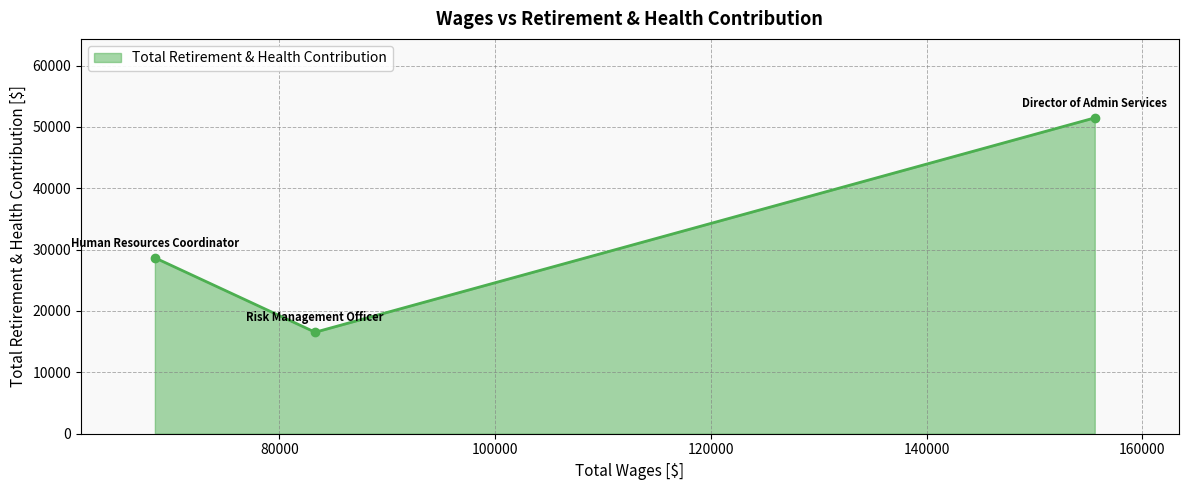

What is the value of the 2nd point from the left?

16538